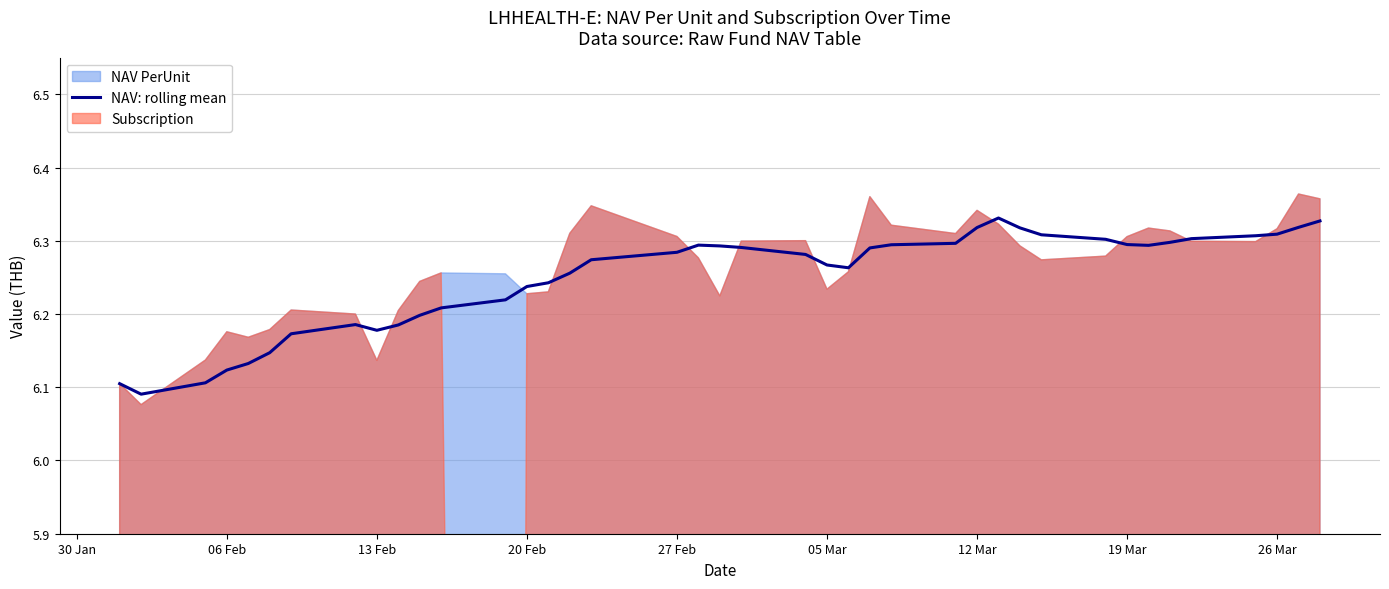

Reading right to left, what are all the values shown in this chart?

6.3	6.3	6.3	6.3	6.3	6.3	6.3	6.3	6.3	6.3	6.3	6.3	6.3	6.3	6.3	6.3	6.3	6.3	6.3	6.3	6.3	6.3	6.3	6.3	6.3	6.2	6.2	6.2	6.2	6.2	6.2	6.2	6.2	6.2	6.1	6.1	6.1	6.1	6.1	6.1